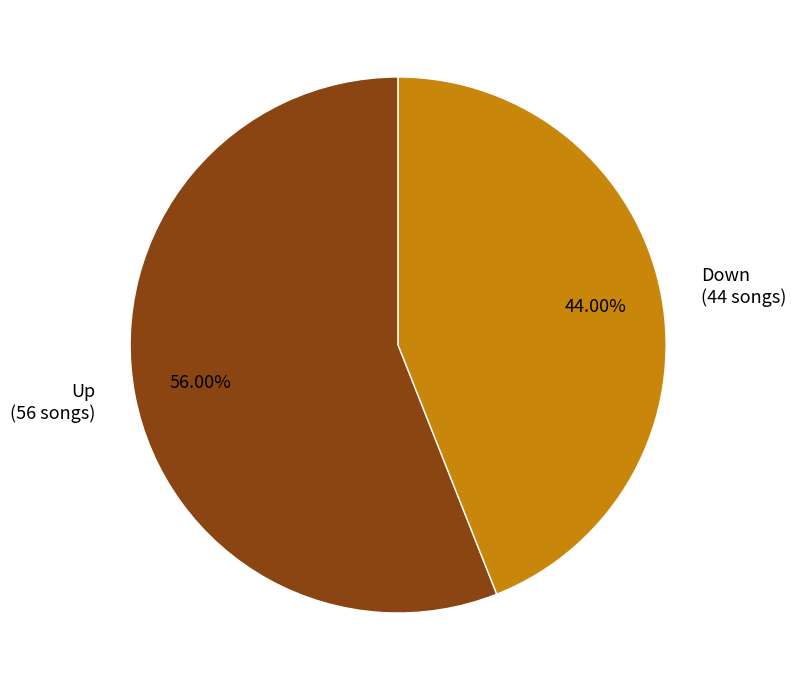

Which slice represents more than half of the pie?

Up (56 songs)